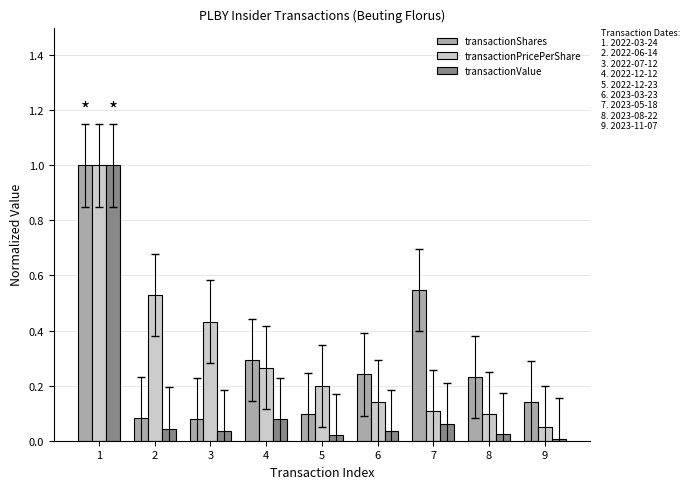

Rank the series at 5 from lowest to highest value.

transactionValue, transactionShares, transactionPricePerShare